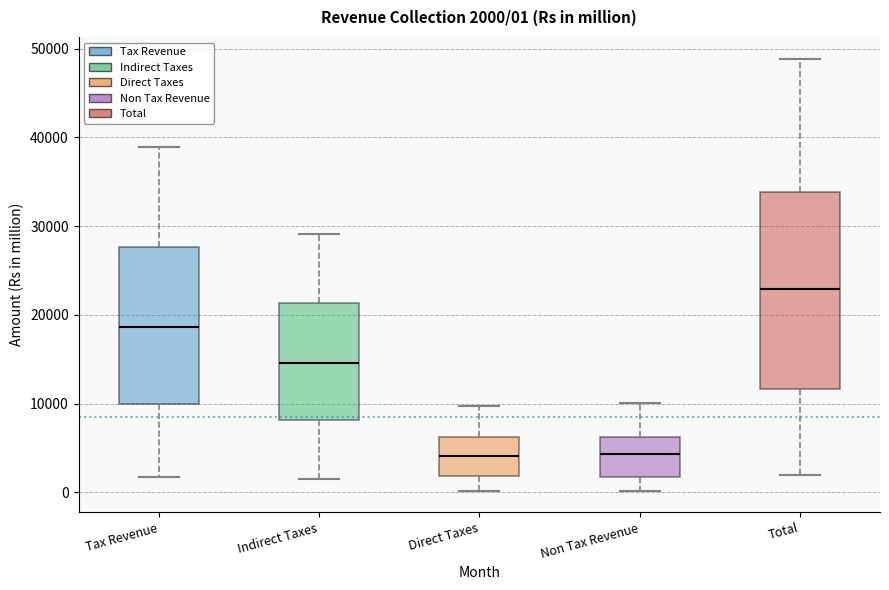

Which box has the highest median line?

Total